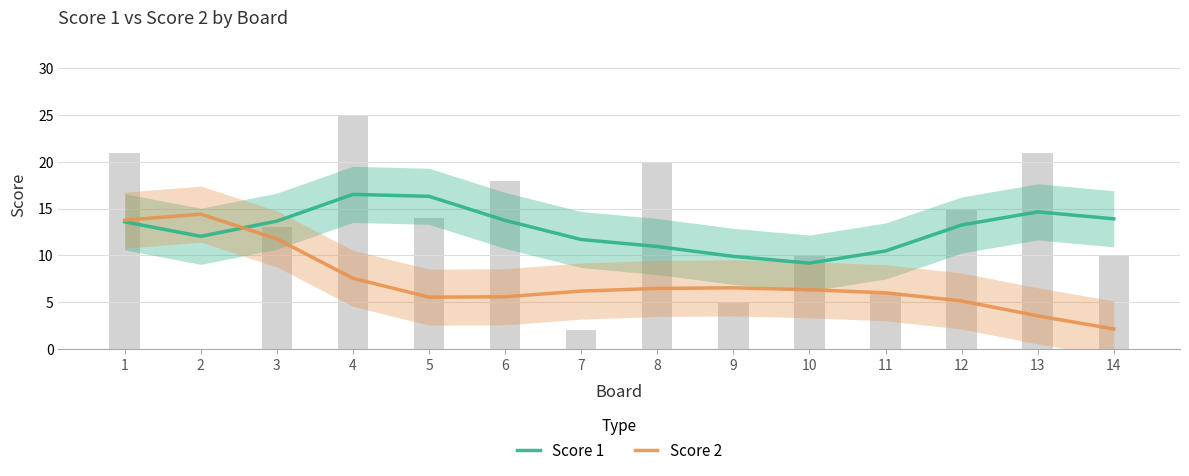

List the labels in order of Score 2 value, largest first.

2, 1, 3, 4, 9, 8, 10, 7, 11, 6, 5, 12, 13, 14